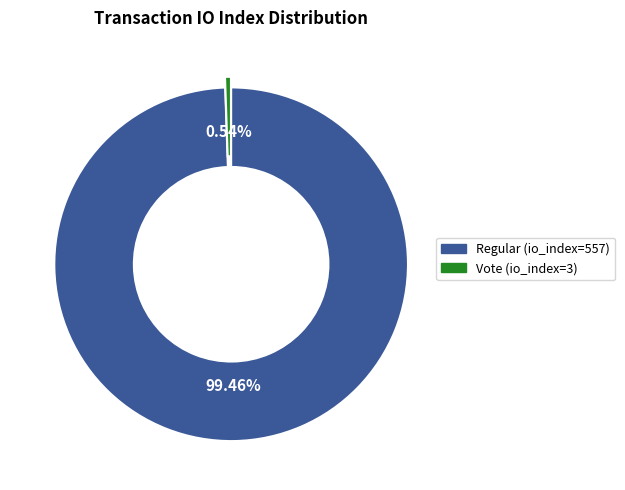

Approximately how many times larger is the value at io_index=557 (Regular) compared to io_index=3 (Vote)?

185.7